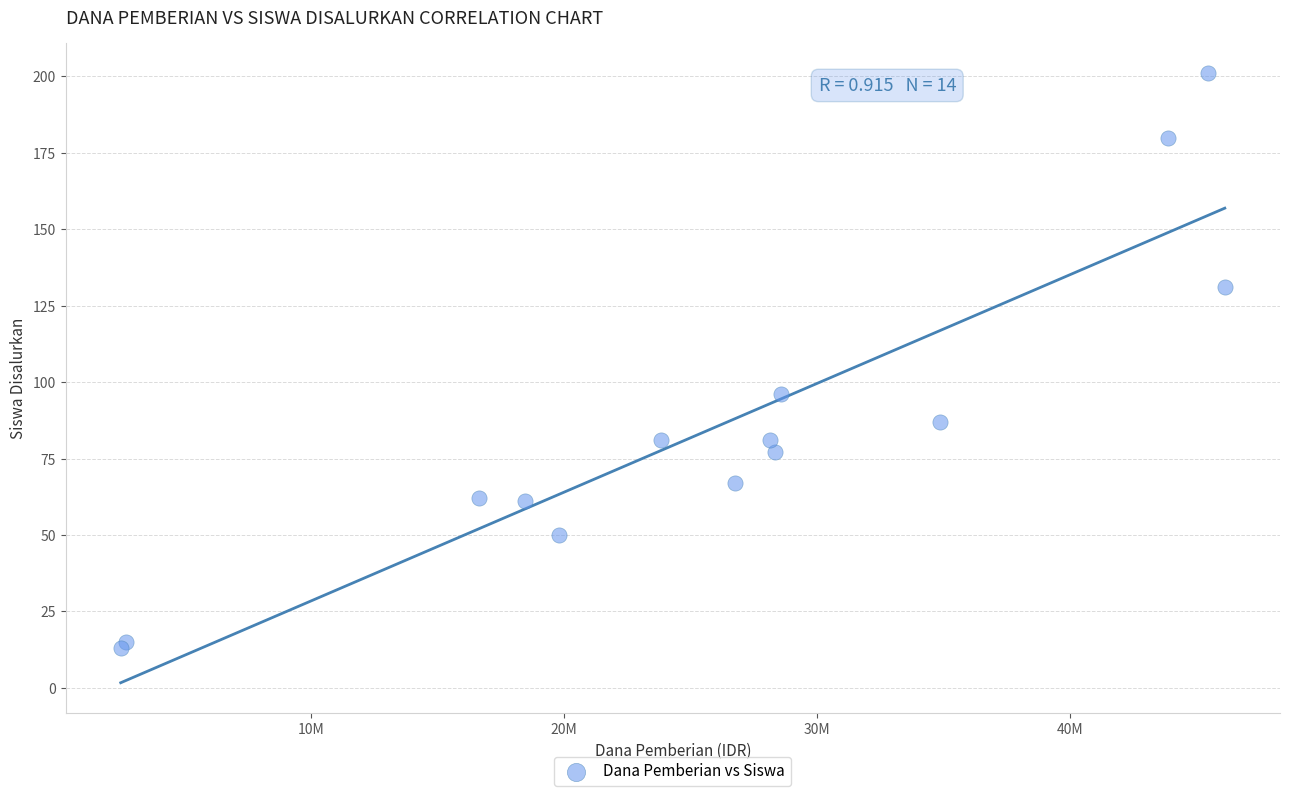

What Y value in the scatter plot is closest to 107?

96